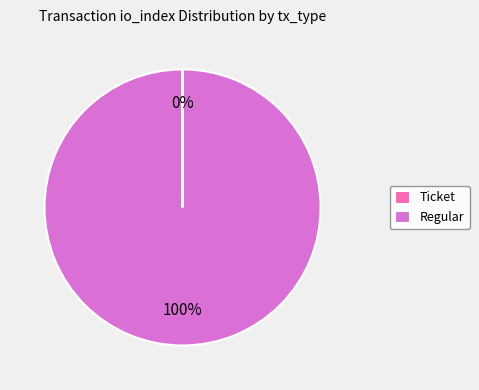

Which category has the biggest portion of the pie?

Regular